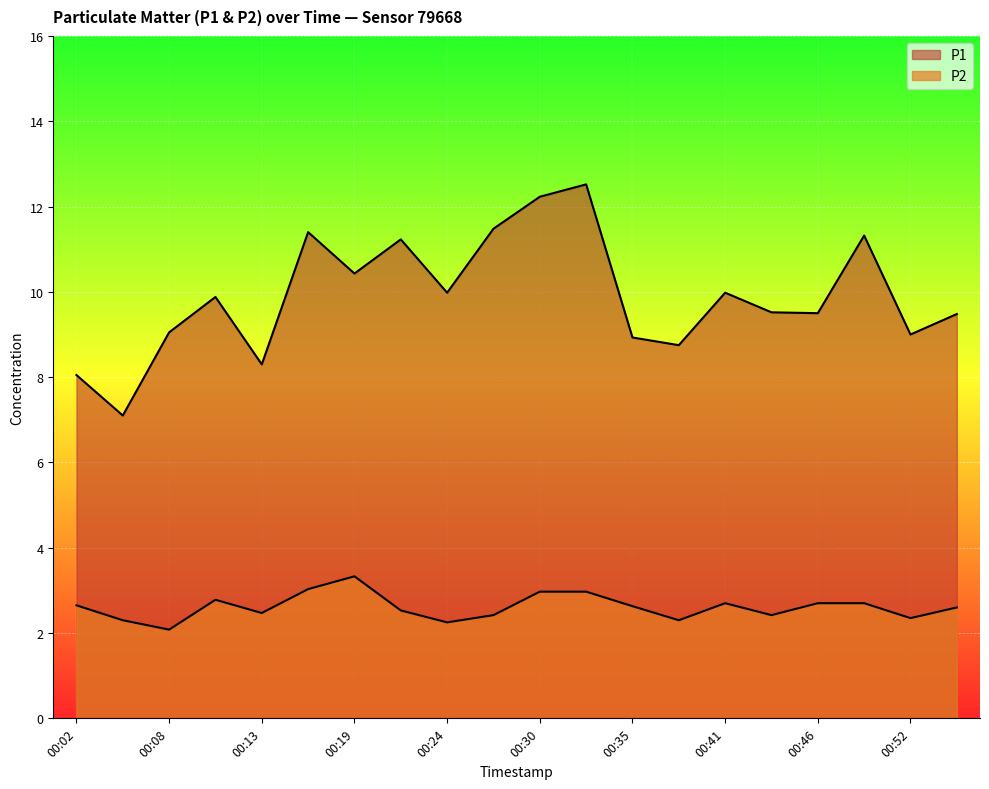

Count the number of categories in the chart.

20